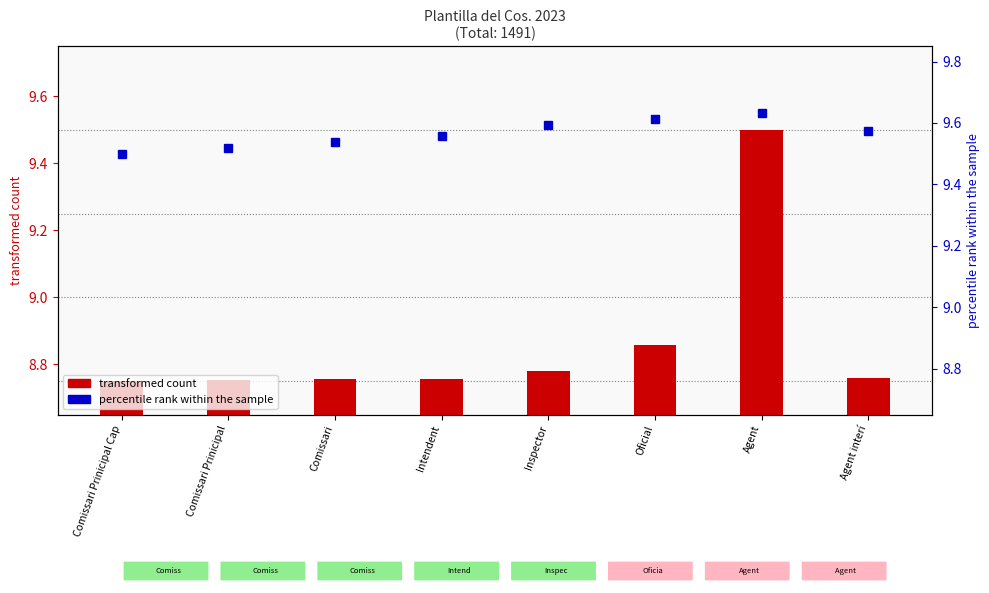

Between Comissari Prinicipal Cap and Agent, which series saw the biggest shift?

transformed count